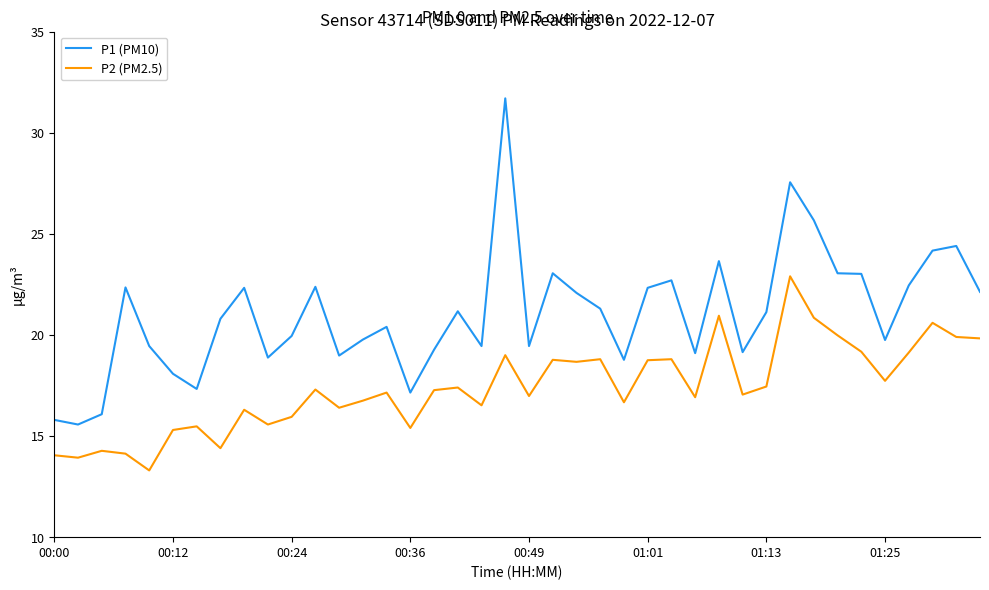

What is the difference between the maximum and minimum values in the P1 (PM10) series?

16.1